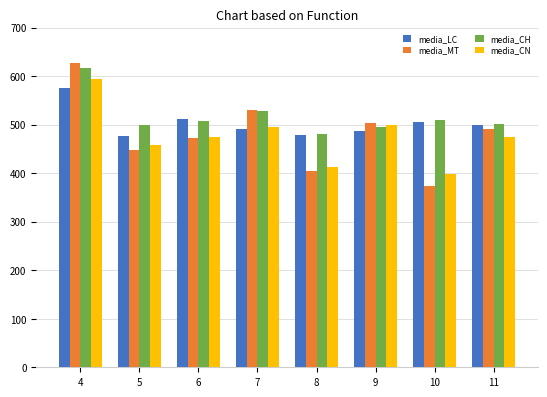

Is the value of media_CH at 10 greater than the value of media_CN at 9?

Yes